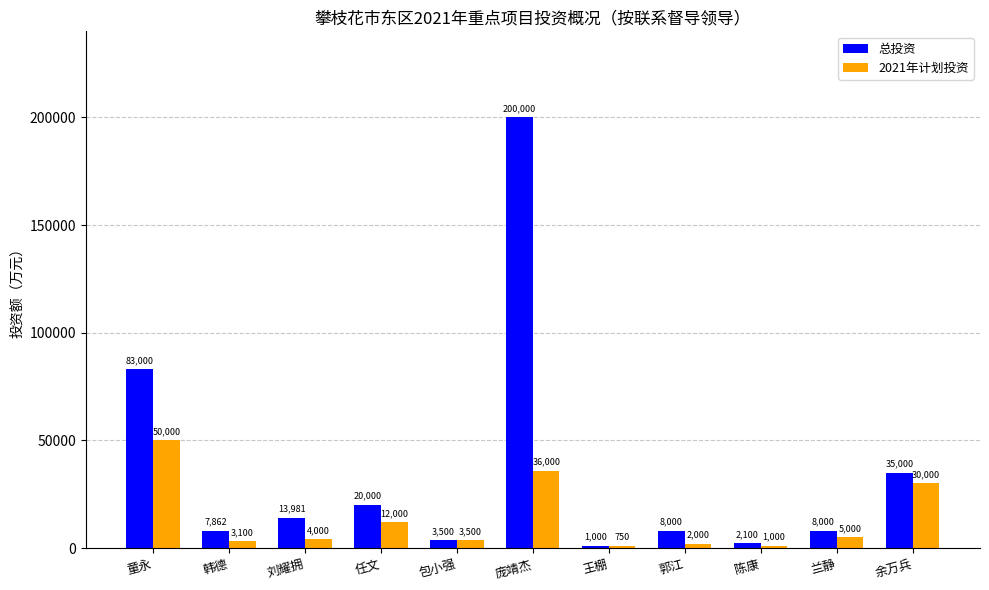

List the series in order of their peak value, highest first.

总投资, 2021年计划投资